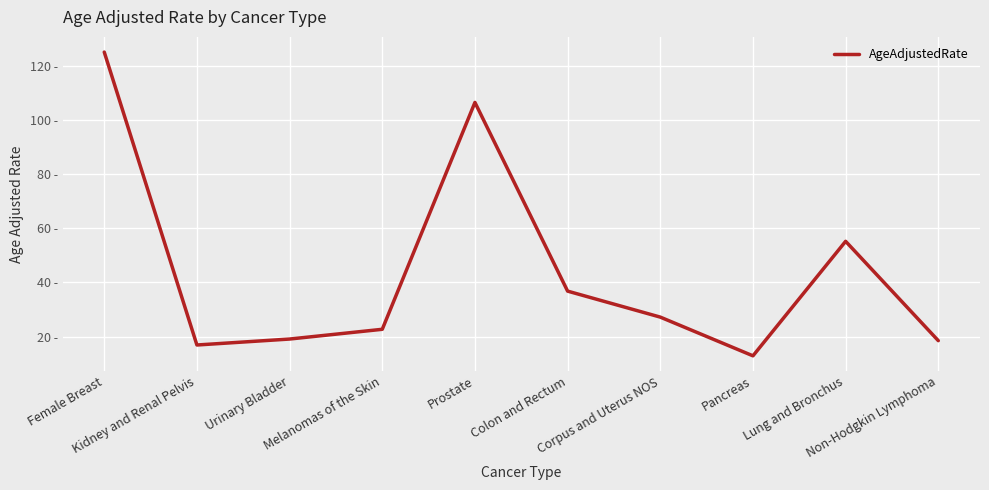

Is this an area chart (filled region under the line)?

No